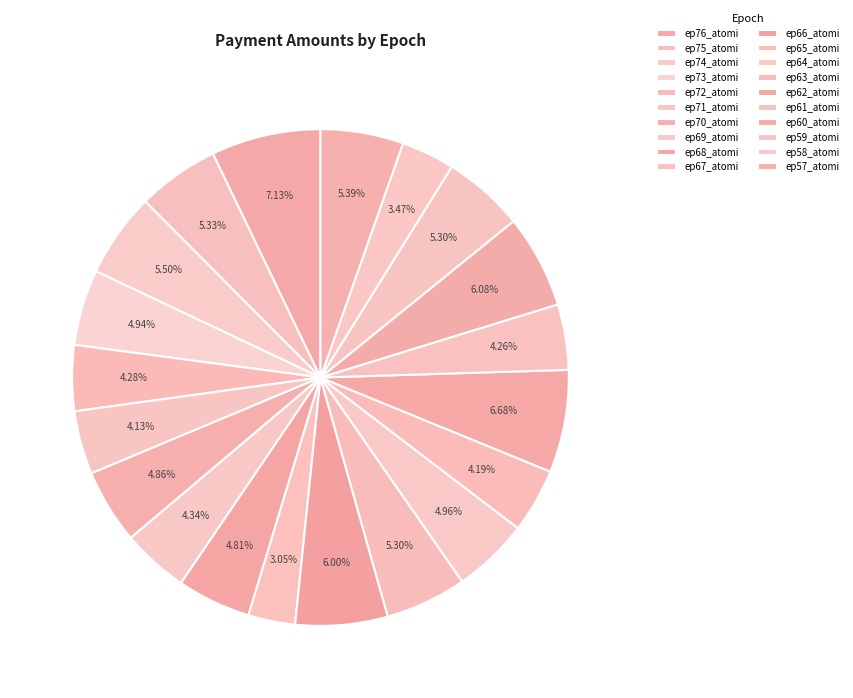

Count the number of slices in the pie.

20